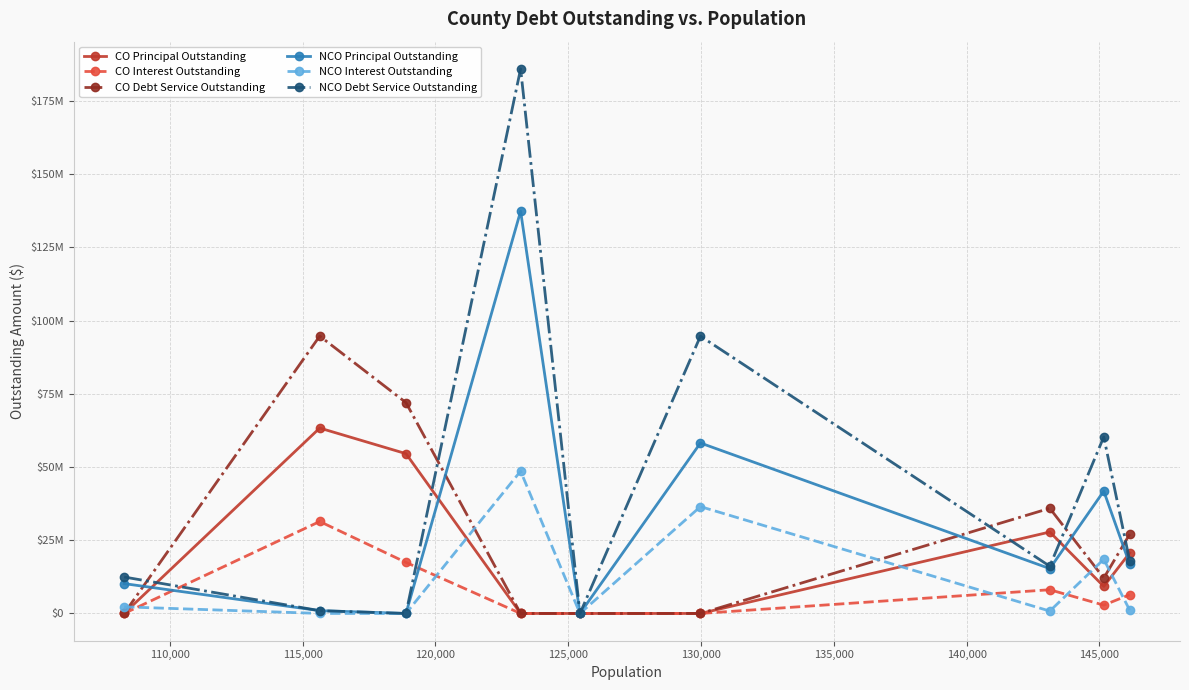

Which series has the largest total across all categories?

NCO Debt Service Outstanding